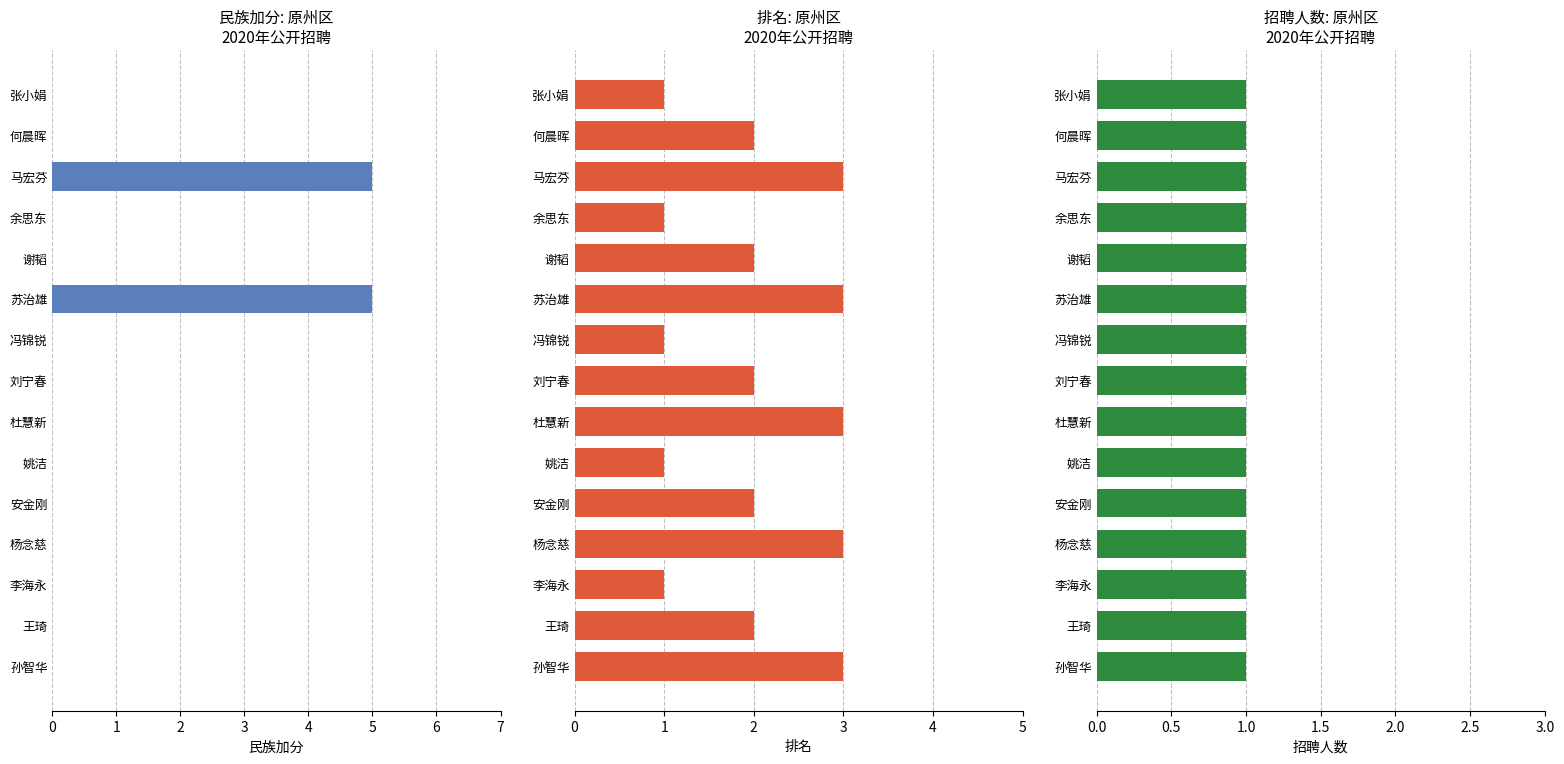

What is the maximum value shown in the chart?

5.0